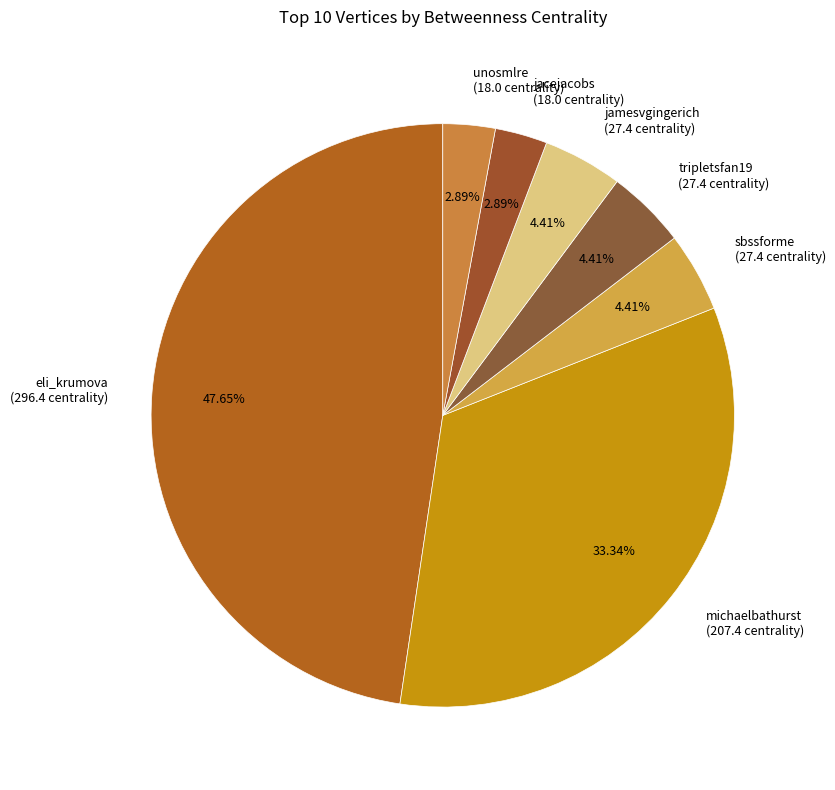

The unosmlre slice represents 3% of the pie. True or false?

True